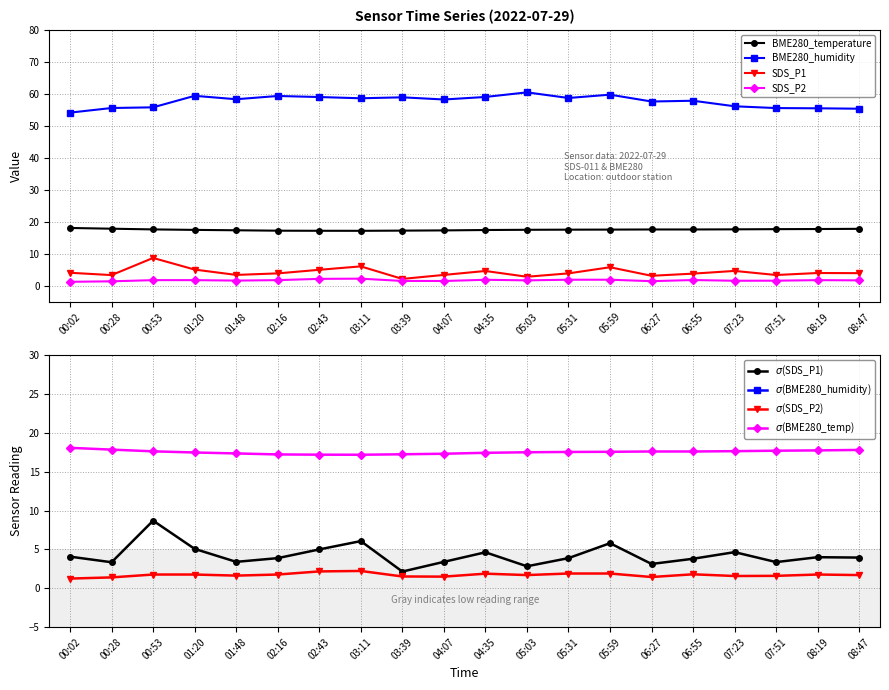

Rank the series by their maximum value, from lowest to highest.

SDS_P2, SDS_P1, BME280_temperature, BME280_humidity